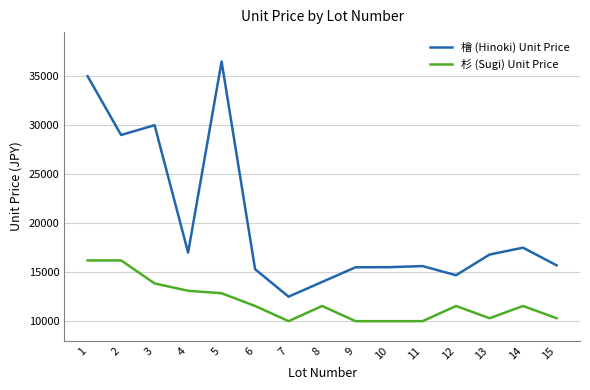

The value of 檜 (Hinoki) Unit Price at 4 is 22240. True or false?

False